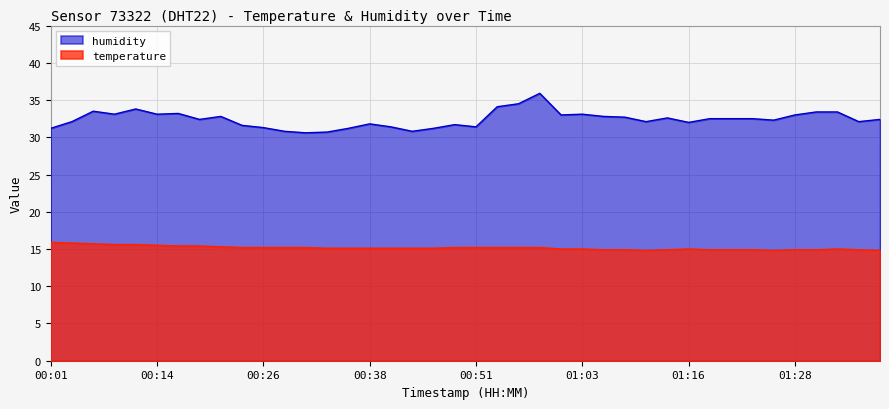

List the series in order of their overall mean, lowest first.

temperature, humidity